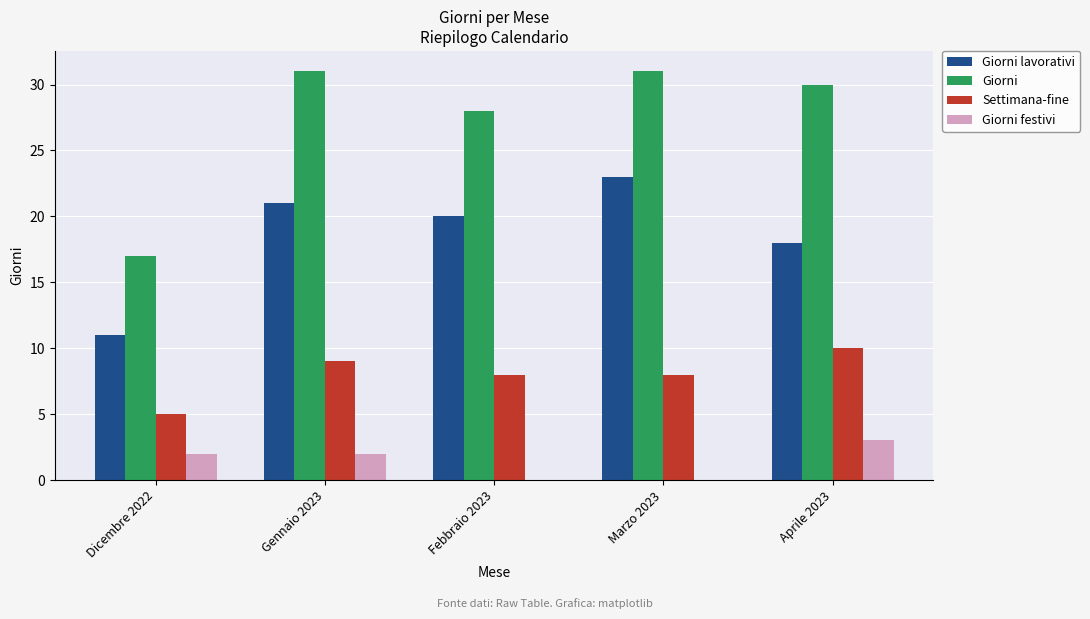

Are the bars grouped side by side (vs. stacked)?

Yes